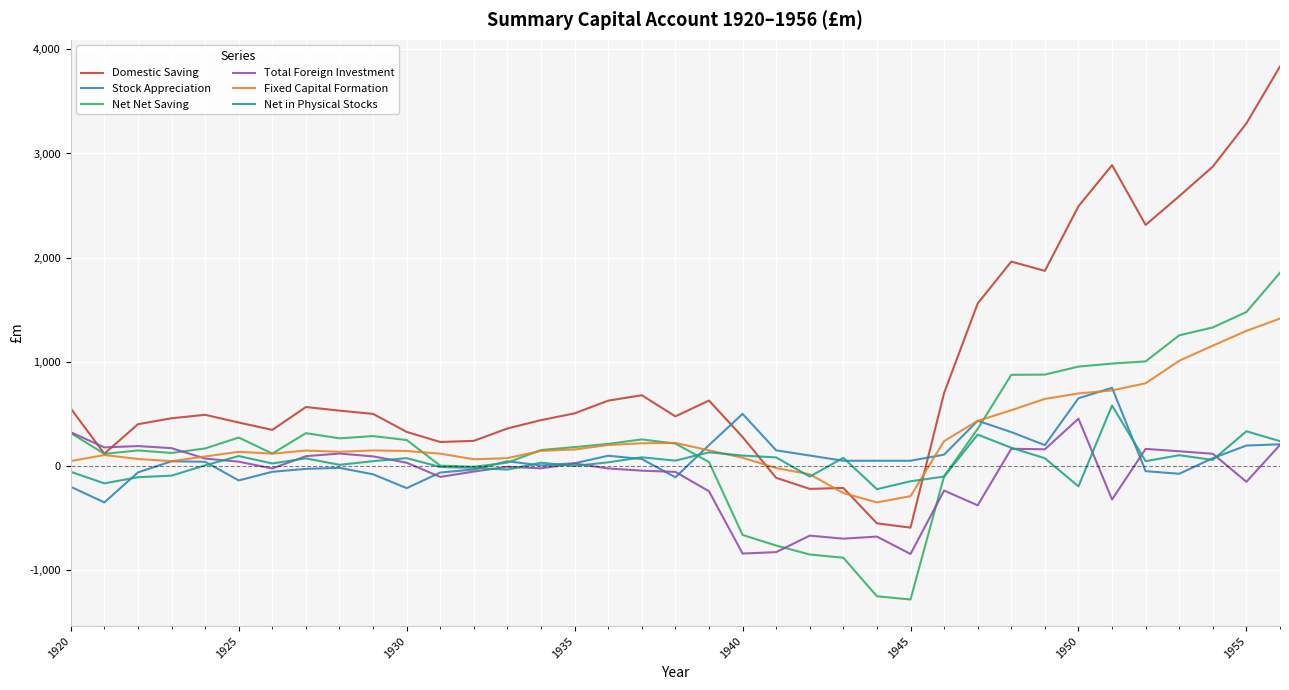

What is the minimum value shown in the chart?

-1282